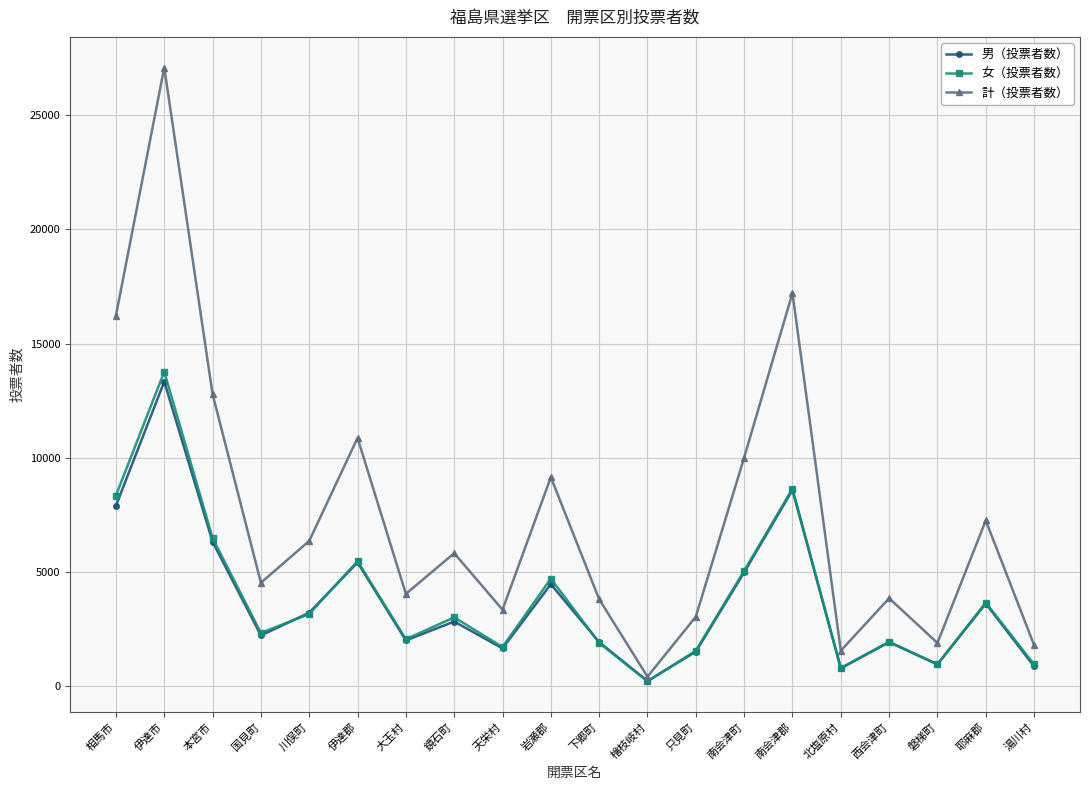

Which series has the widest spread of values?

計（投票者数）